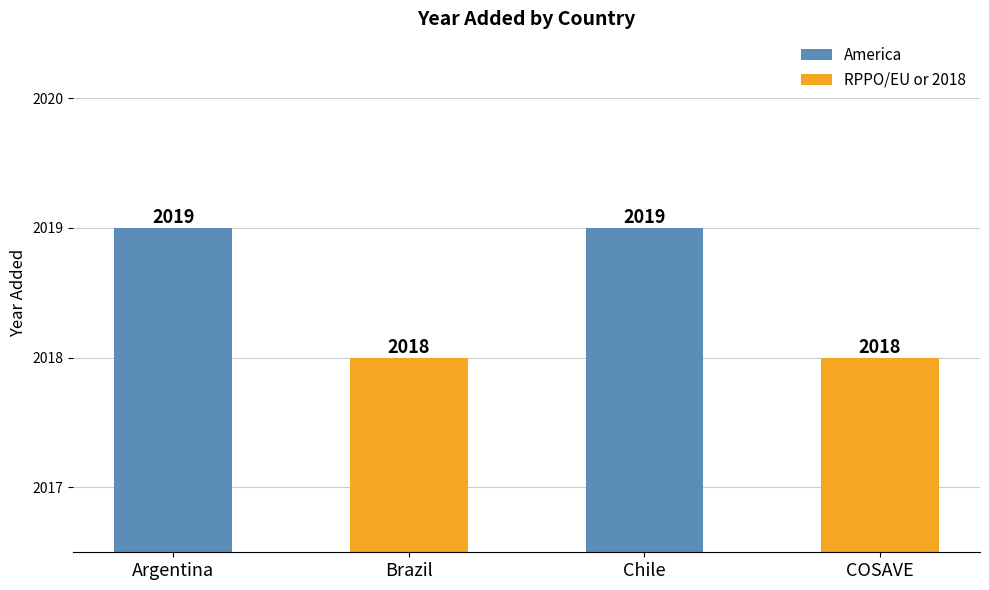

Reading left to right, transcribe all the data shown in this chart.

2019	2018	2019	2018